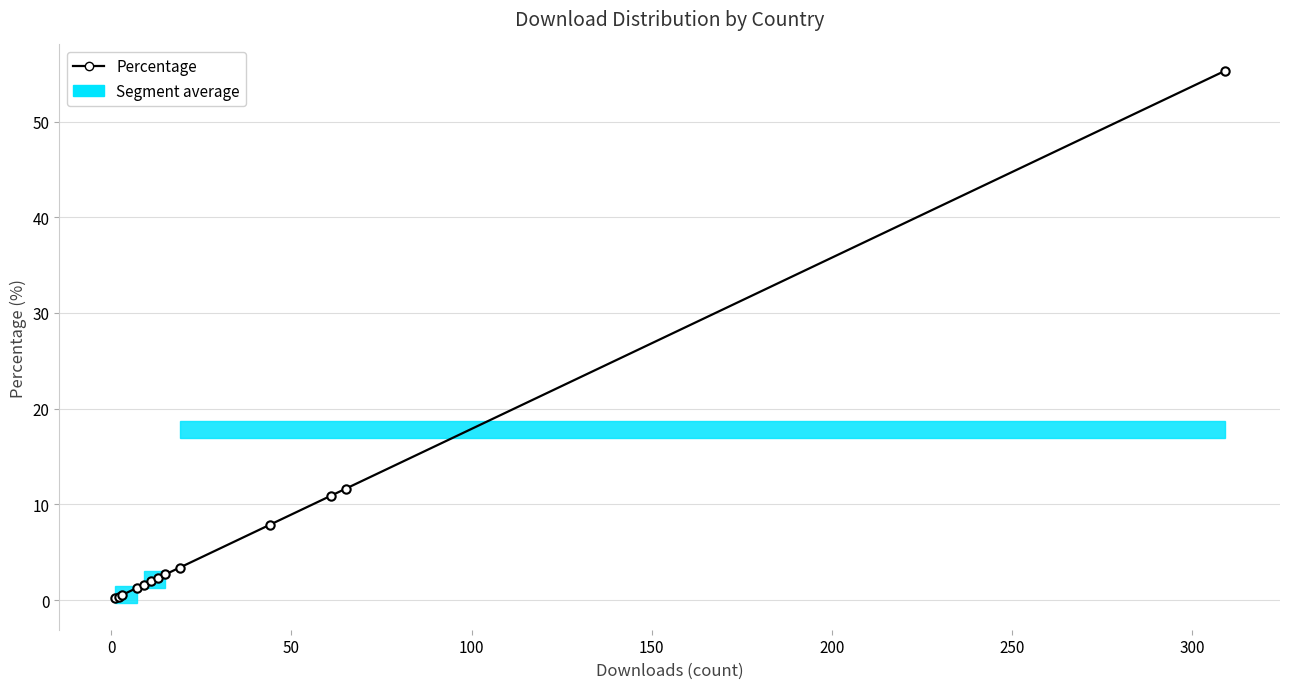

What is the average value?

7.7